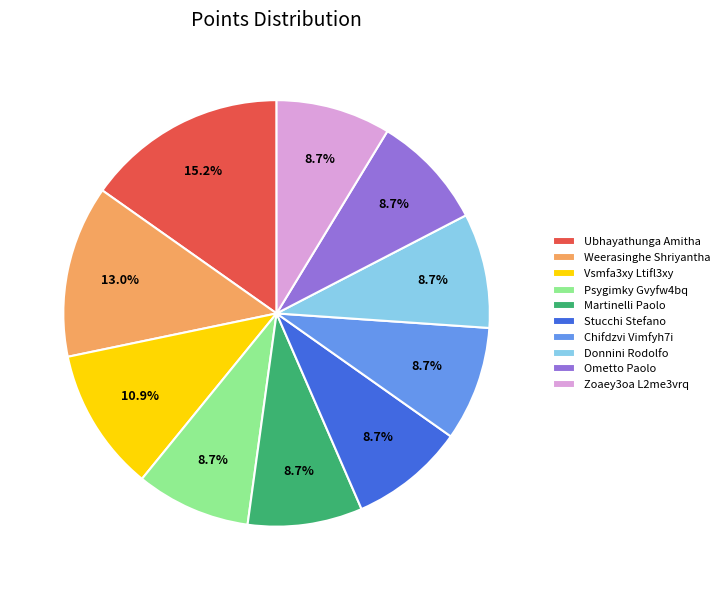

Approximately how many times larger is the value at Martinelli Paolo compared to Stucchi Stefano?

1.0